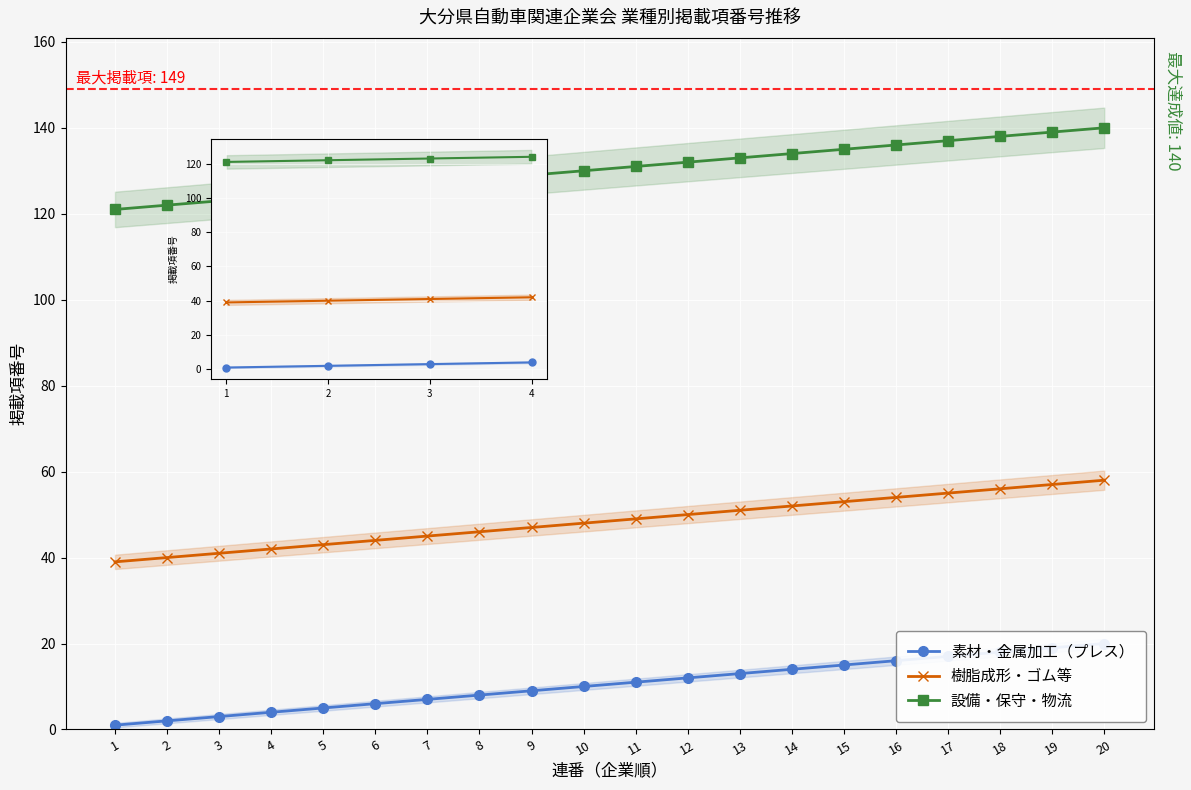

What are all the series names shown in the legend?

素材・金属加工（プレス）, 樹脂成形・ゴム等, 設備・保守・物流